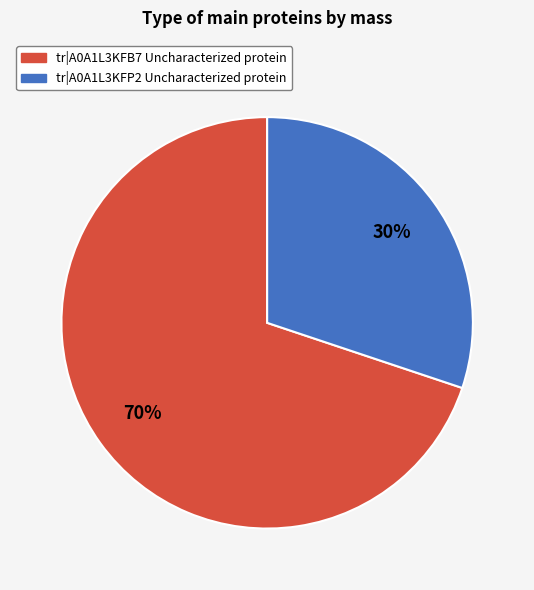

To the nearest percent, what is the difference between the largest and smallest slice percentages?

40%